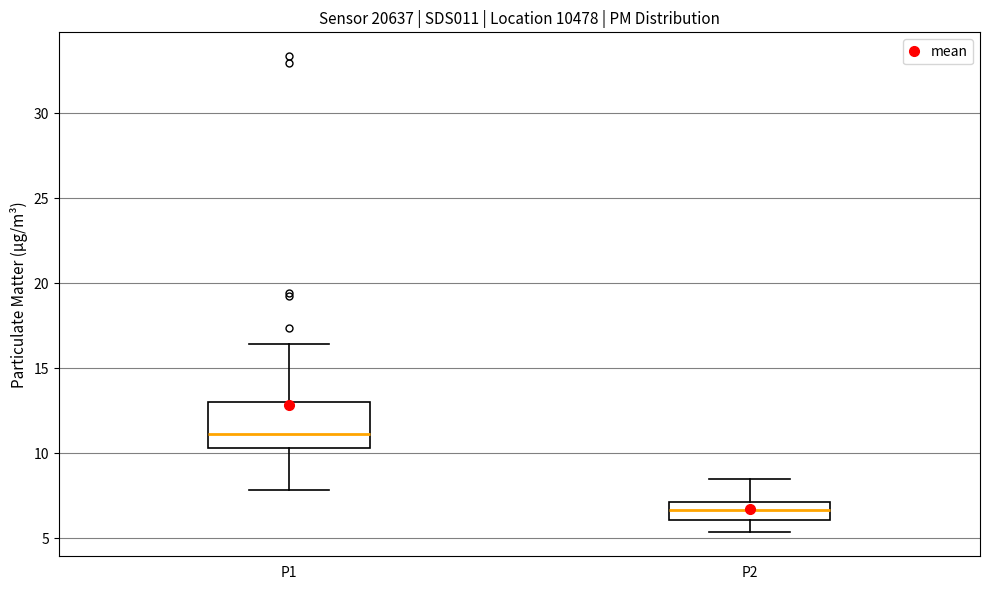

Which box has the lowest median line?

P2